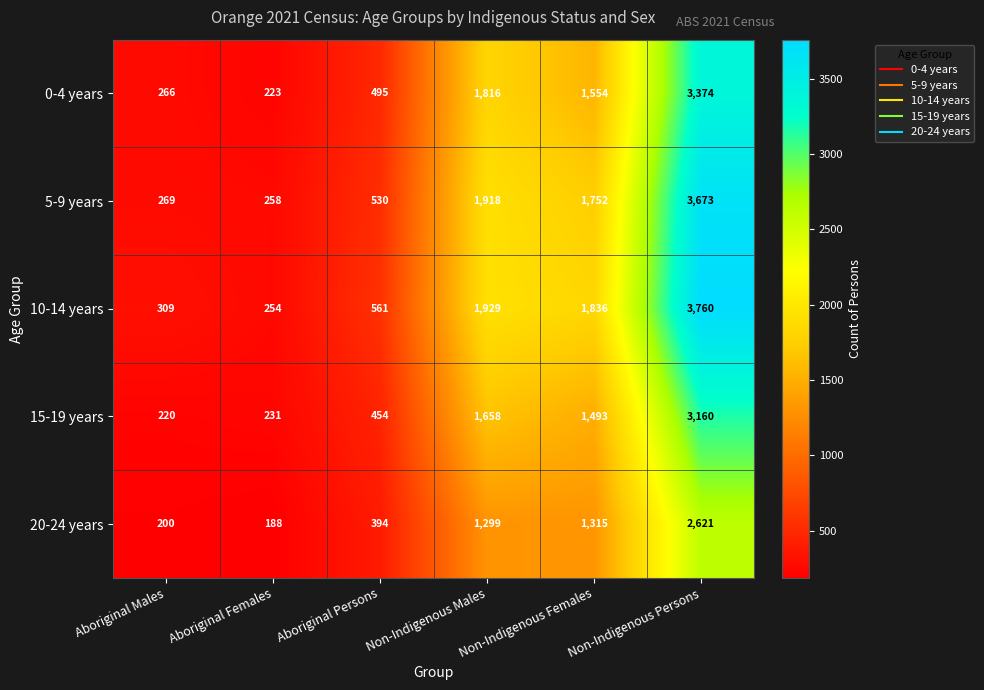

Which category has the highest value across all series?

Non-Indigenous Persons